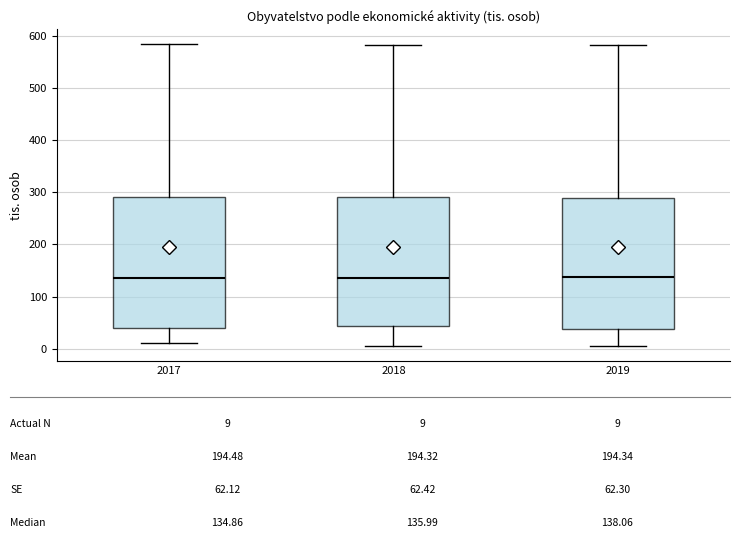

Reading left to right, transcribe this box plot: for each box, give where its median line is, the range the box spans, and where its two whiskers end, as read against the y-axis. The values are not printed on the chart, so give them approximately, as read against the axis.

2017: median 130, box 40 to 290, whiskers 10 to 580
2018: median 140, box 40 to 290, whiskers 10 to 580
2019: median 140, box 40 to 290, whiskers 10 to 580